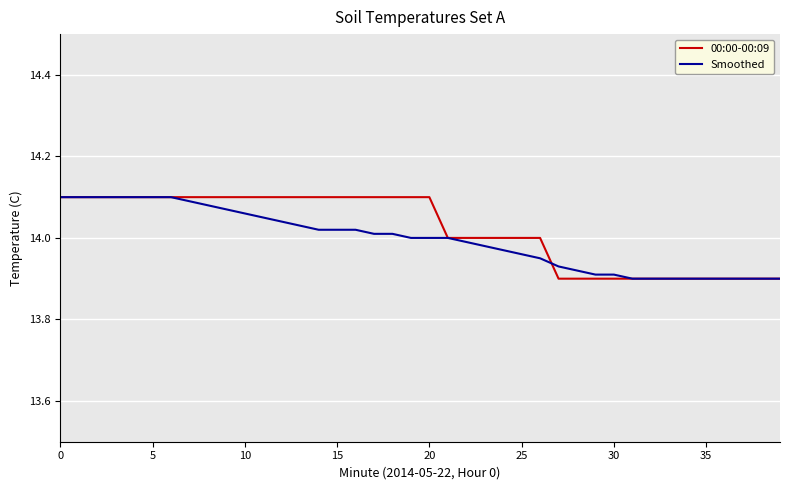

How many lines are shown in the chart?

2